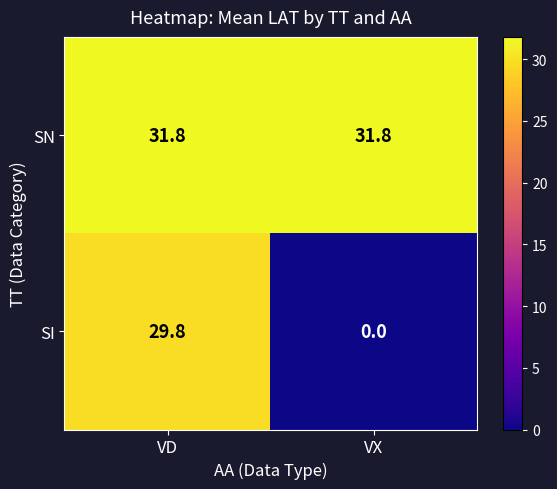

The SN series shows 11.1 at VX. True or false?

False